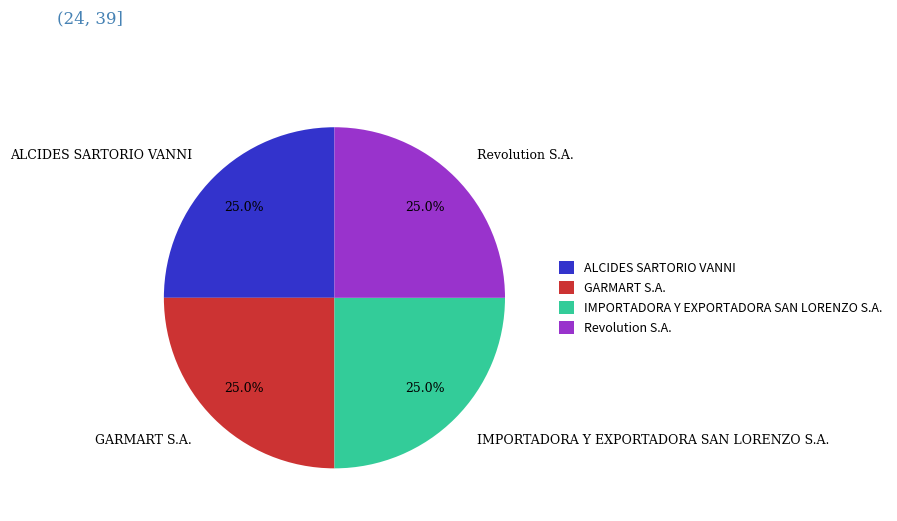

What is the ratio of the value at ALCIDES SARTORIO VANNI to the value at GARMART S.A.?

1.0